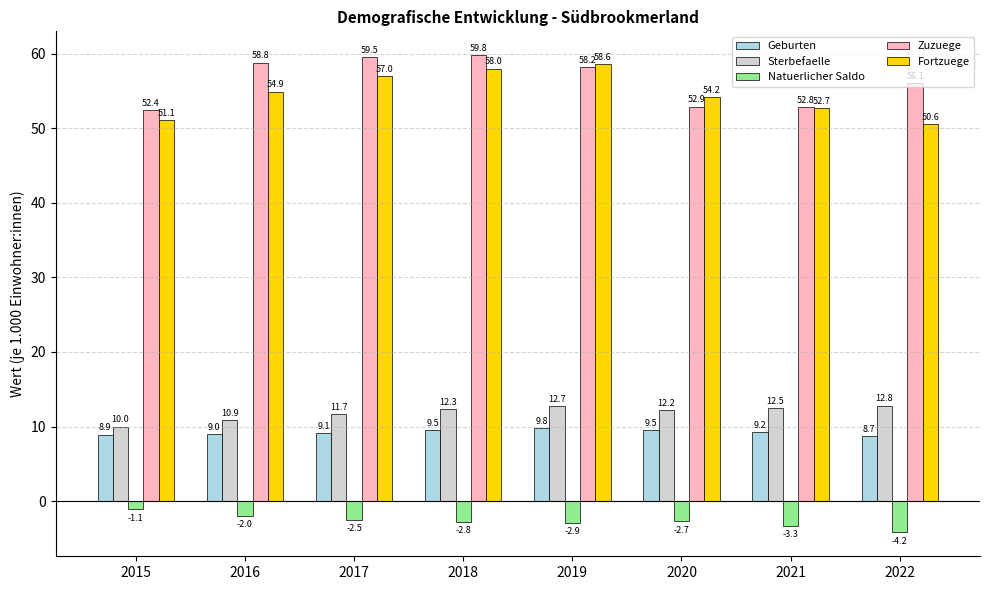

The value of Geburten at 2017 is 13.0. True or false?

False